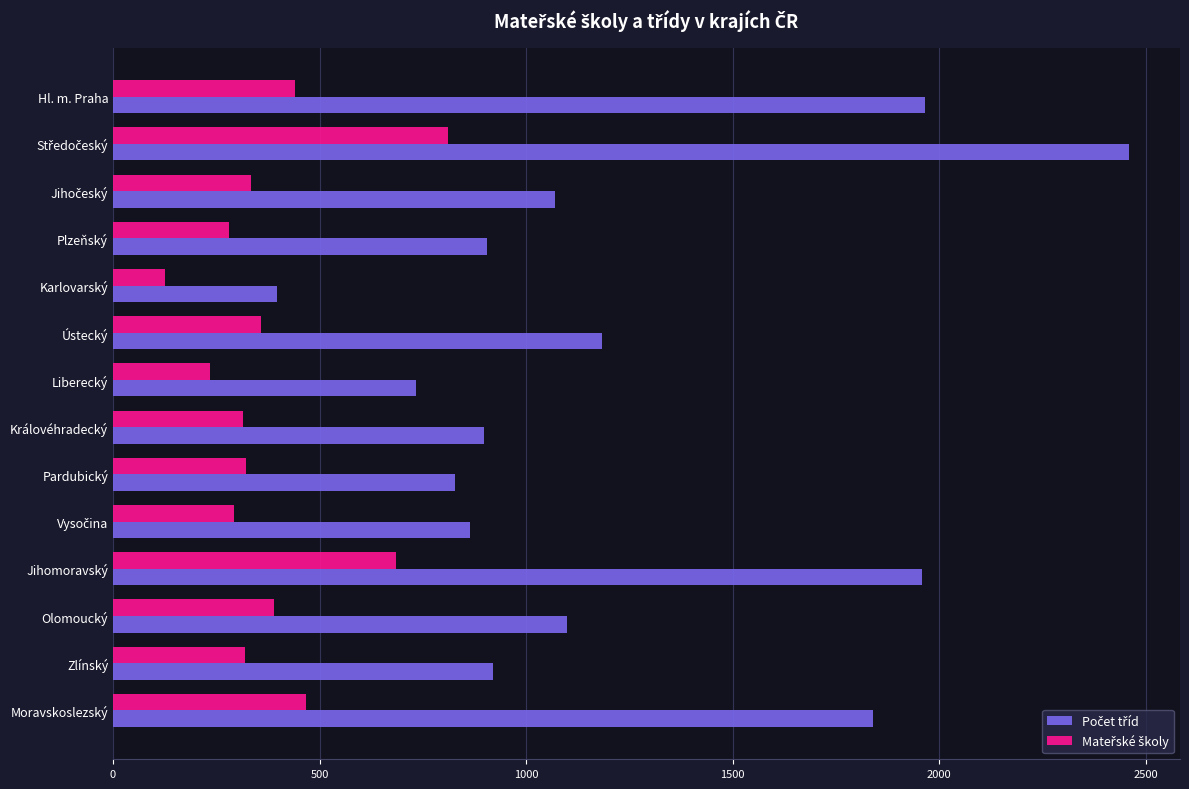

What is the smallest value displayed?

126